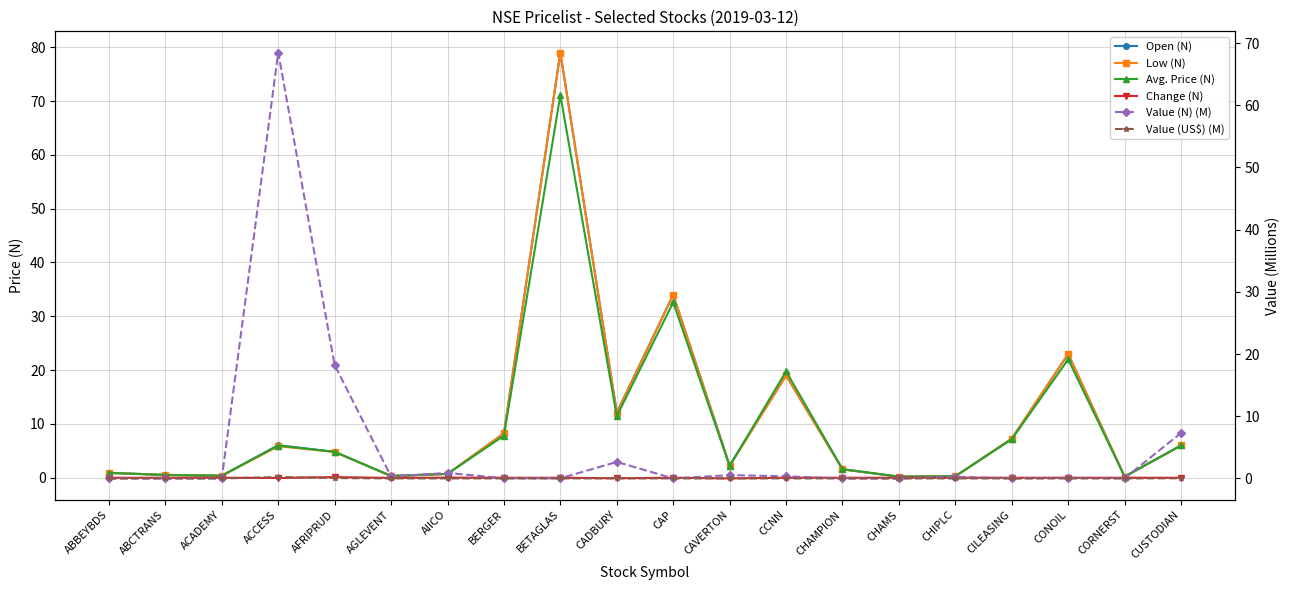

What position from the left is CAVERTON?

12